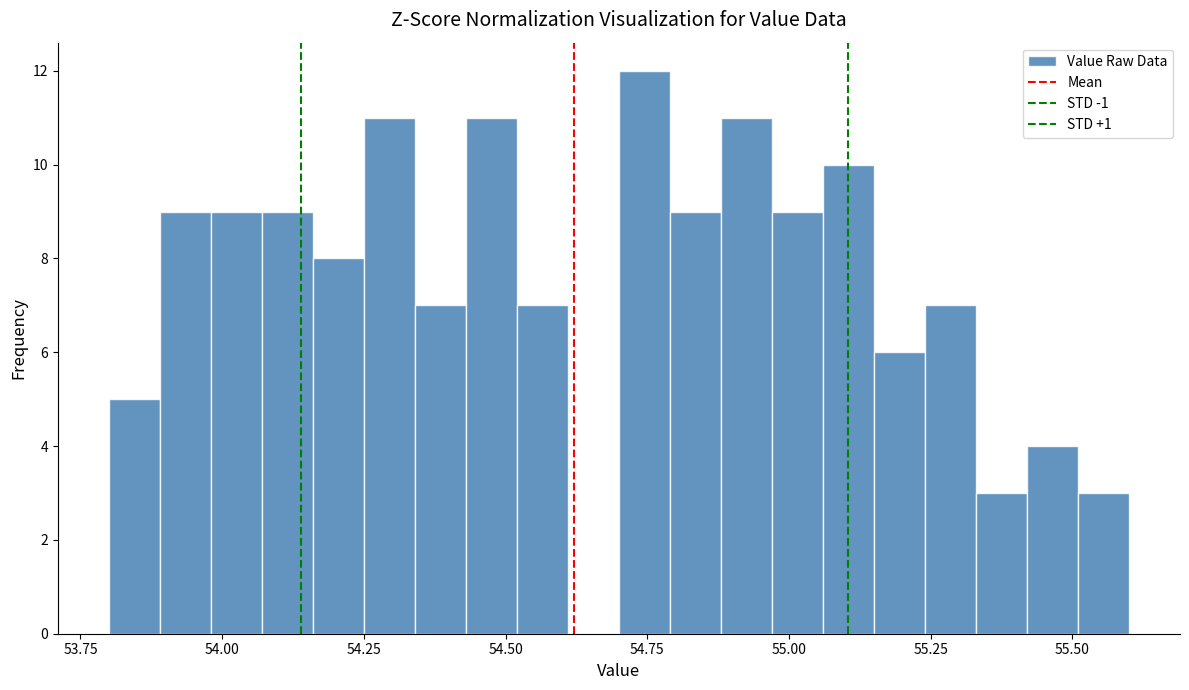

Around what value on the x-axis is the tallest bar? Give the approximate position of its centre, as read against the axis.

54.75